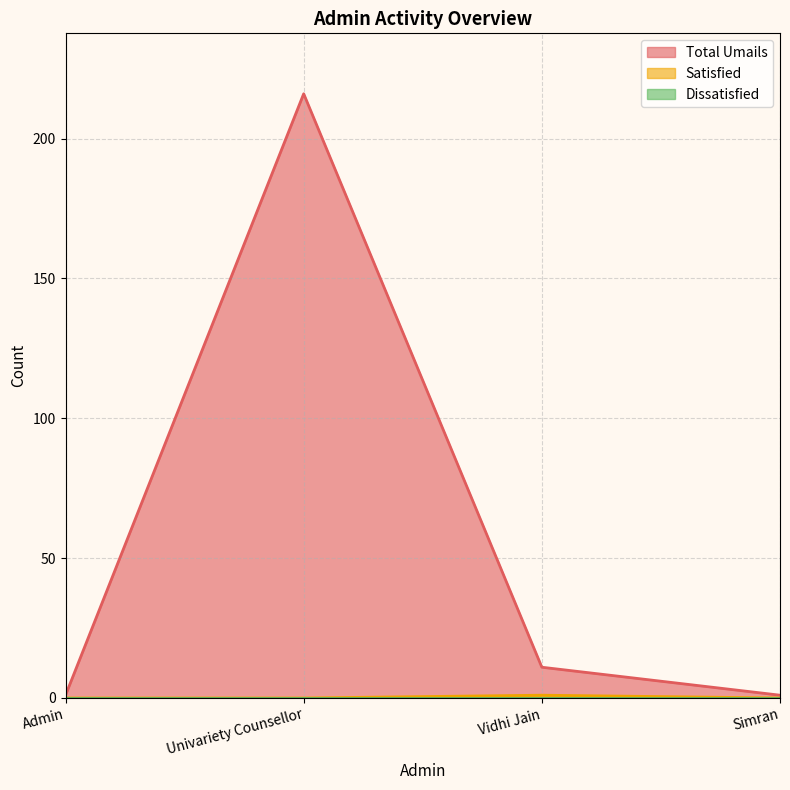

Reading left to right, extract all data points from this chart.

Total Umails: 1	216	11	1
Satisfied: 0	0	1	0